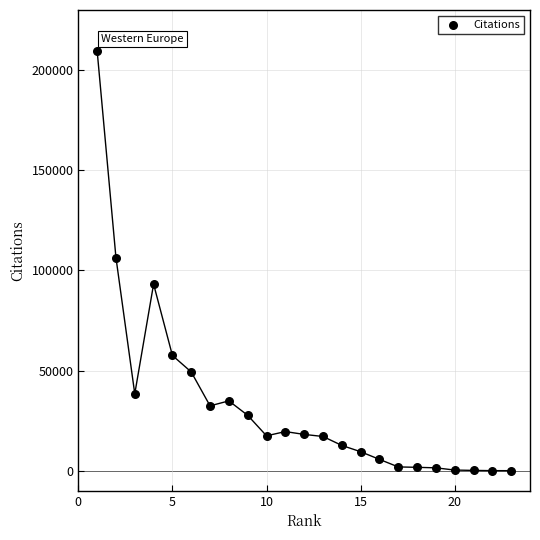

What is the range of Y values (max minus min)?

209703